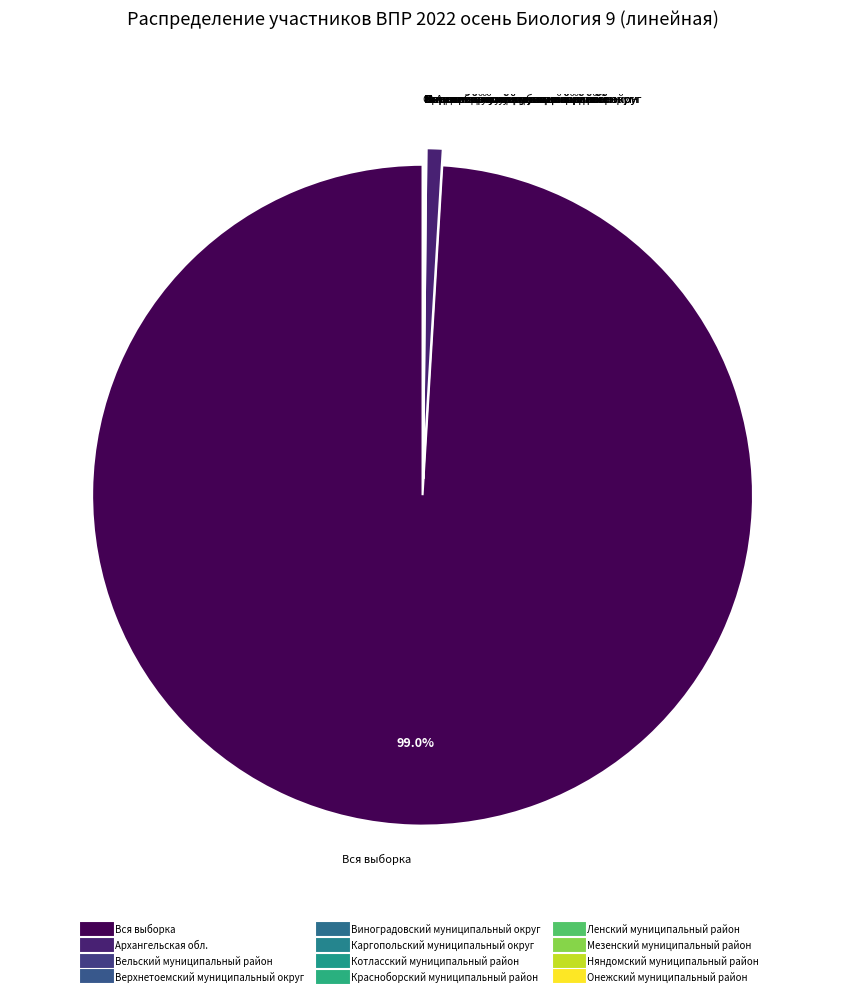

How many slices are in this pie chart?

12